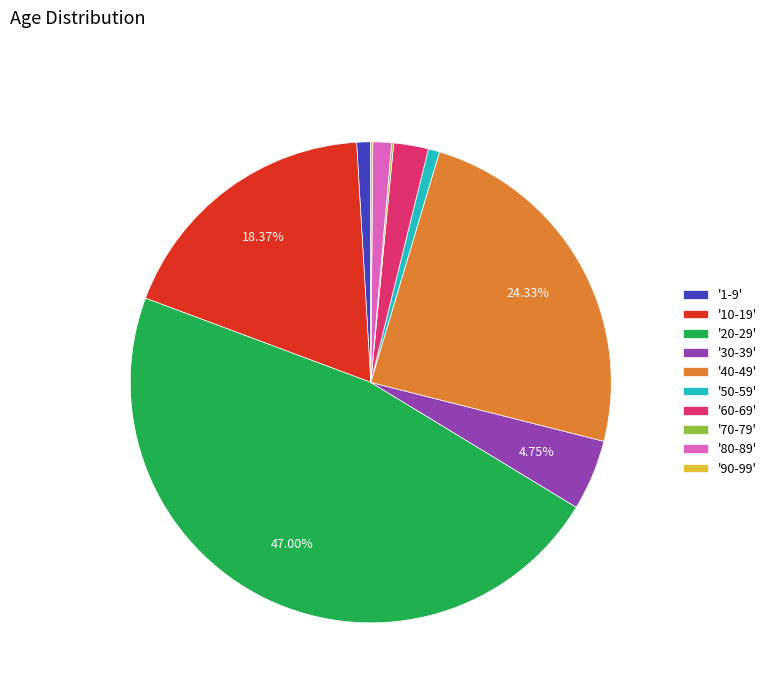

Is there any slice that represents more than half of the pie?

No